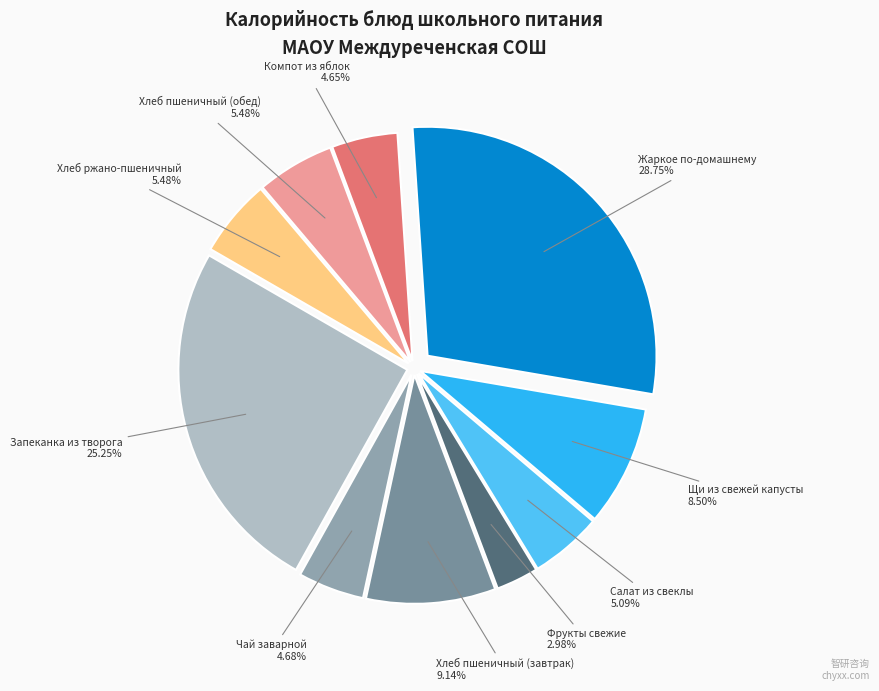

How many segments does this pie chart have?

10